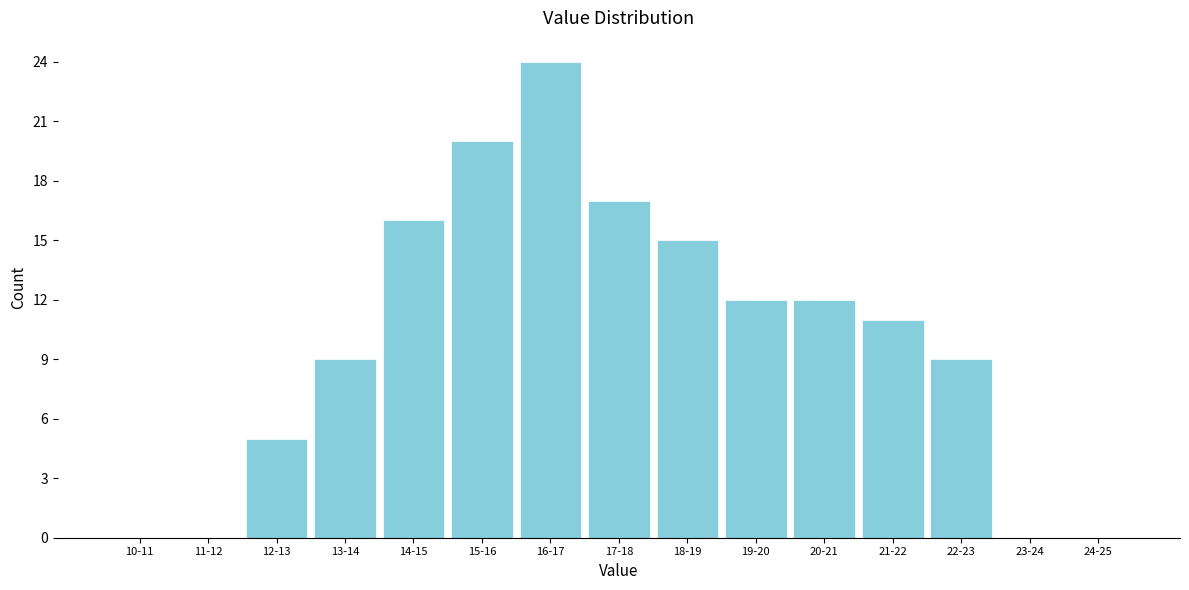

Reading right to left, extract all data points from this chart.

24-25=0	23-24=0	22-23=9	21-22=11	20-21=12	19-20=12	18-19=15	17-18=17	16-17=24	15-16=20	14-15=16	13-14=9	12-13=5	11-12=0	10-11=0